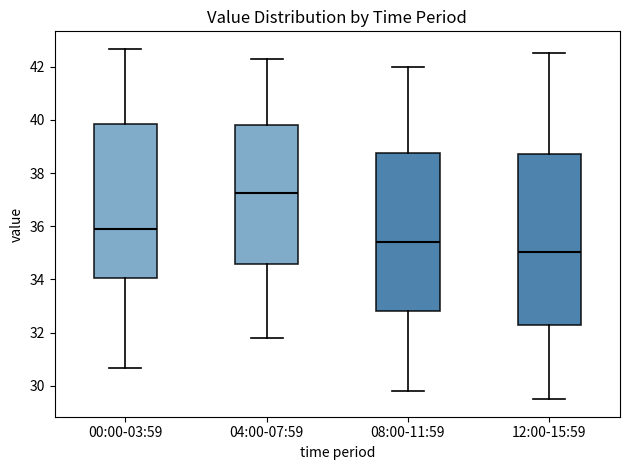

Where does the lower whisker of the box for 00:00-03:59 end on the y-axis? The values are not printed on the chart, so give them approximately, as read against the axis.

30.6